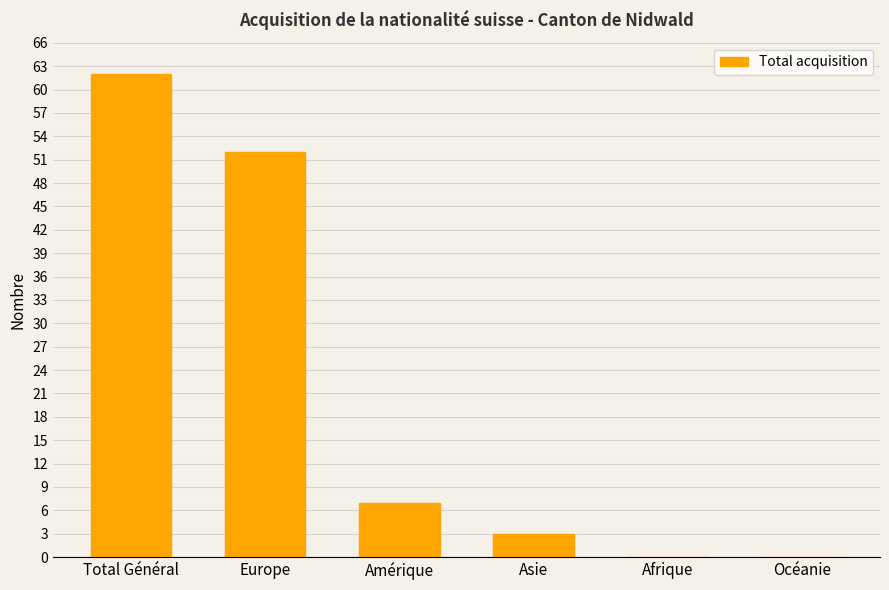

Reading left to right, extract all data points from this chart.

Total Général=62	Europe=52	Amérique=7	Asie=3	Afrique=0	Océanie=0